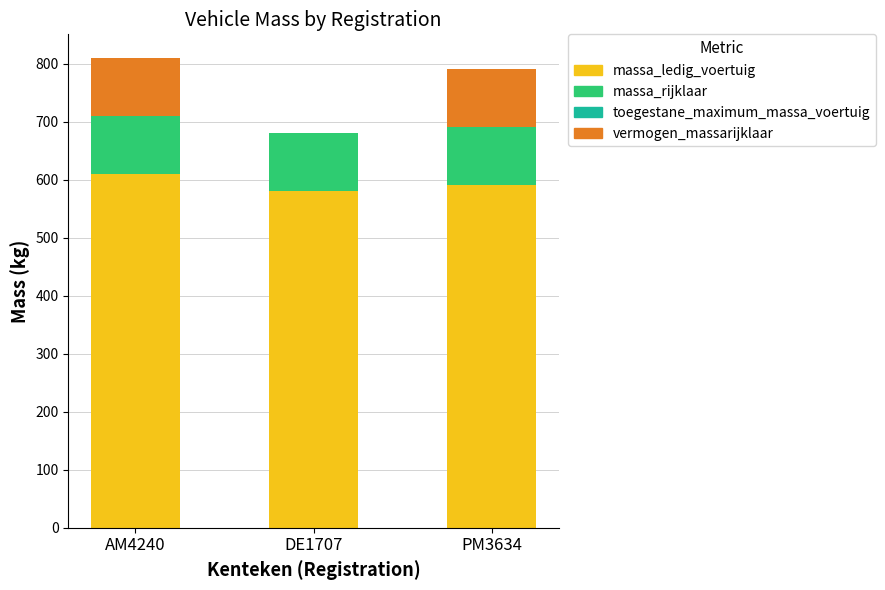

The massa_ledig_voertuig series shows 993 at DE1707. True or false?

False